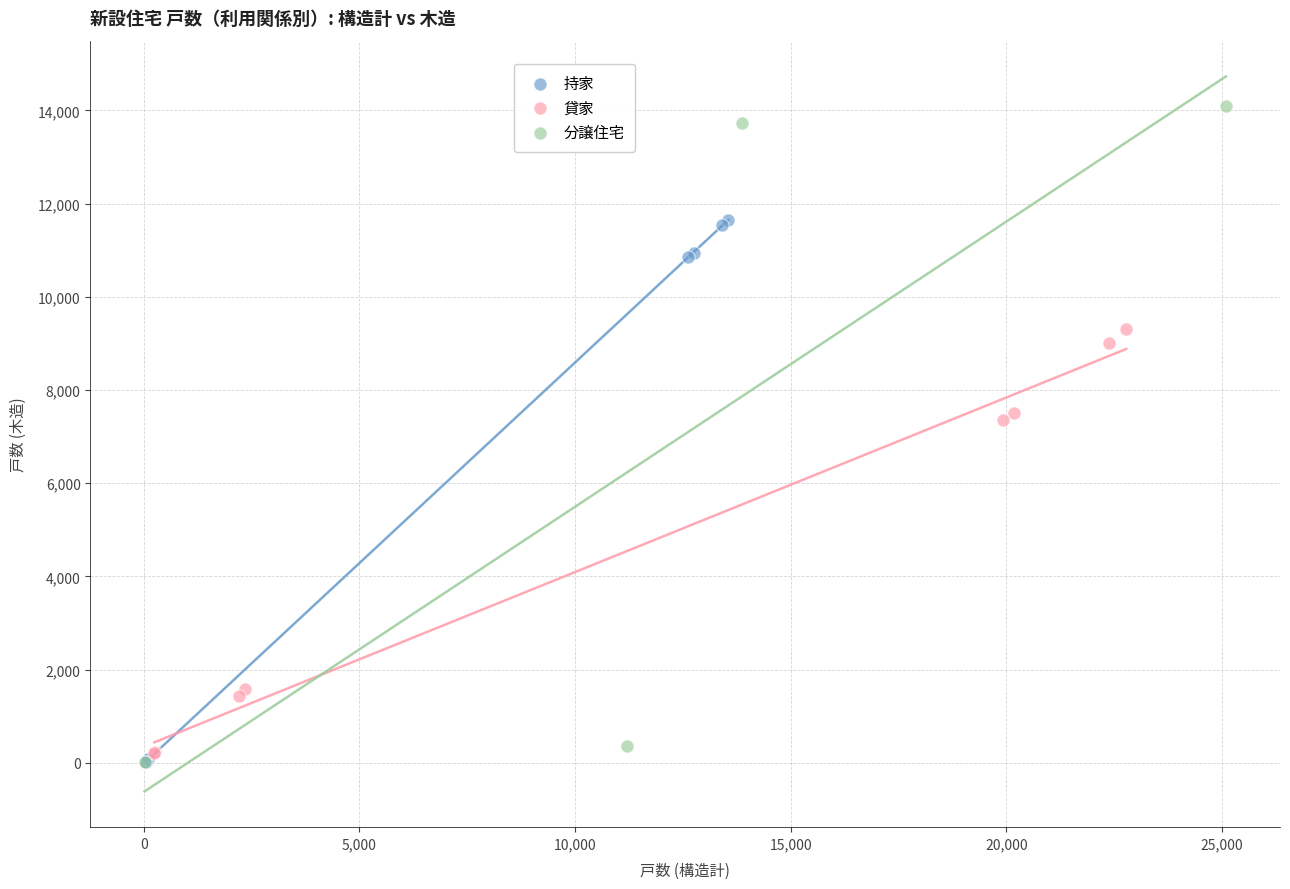

Which series contains the highest Y value?

分譲住宅